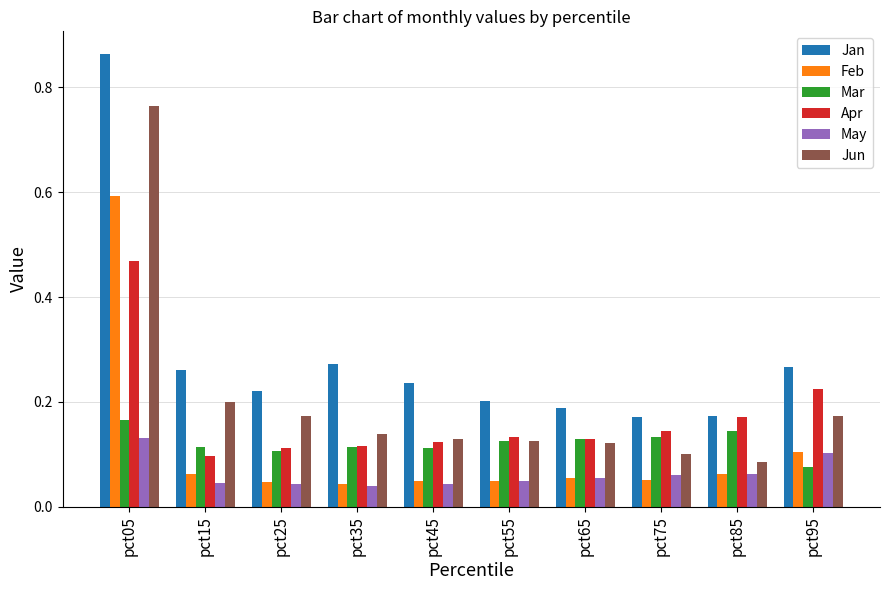

Is it true that Jun equals 0.1 at pct55?

True